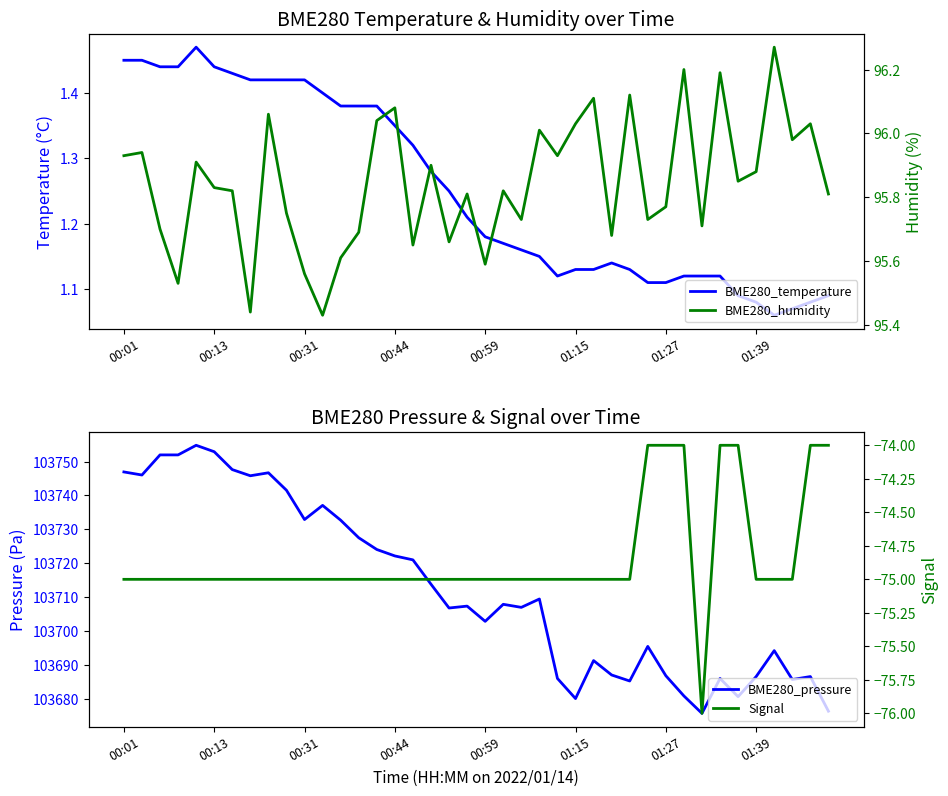

What is the spread (max minus min) of values at 9?

103816.5